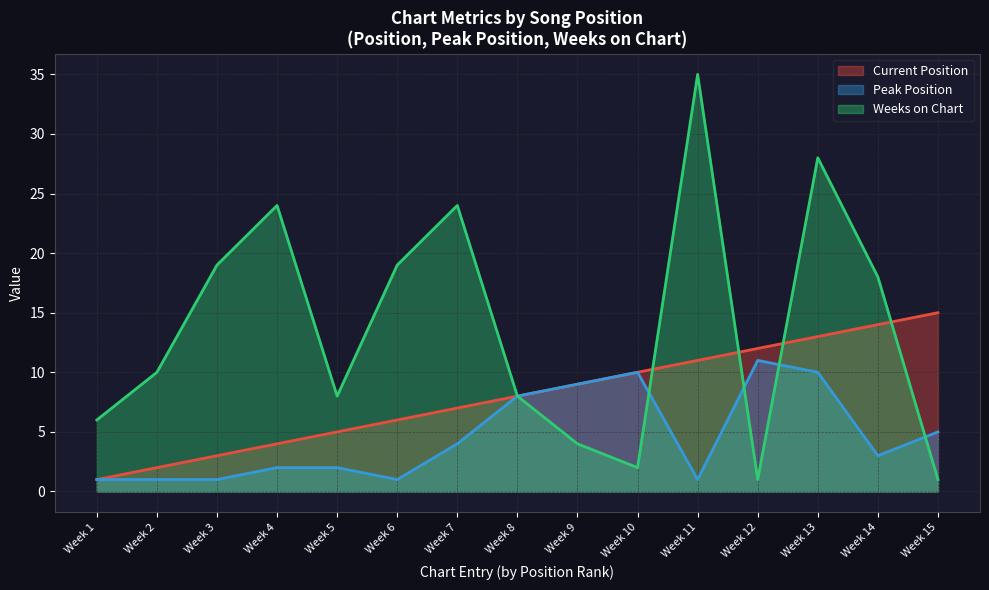

Read the Avg Position value at Week 15, to the nearest 10.

20